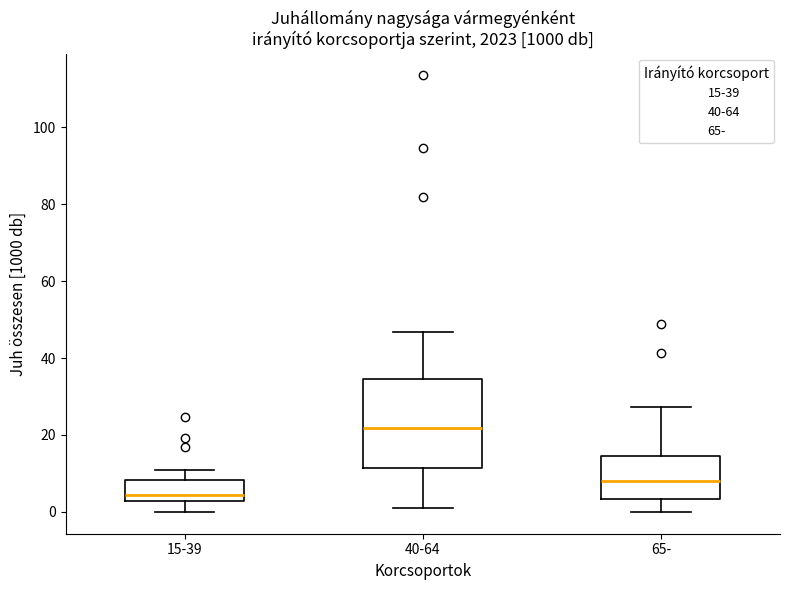

Comparing the boxes themselves (not the whiskers), which one is the tallest?

40-64